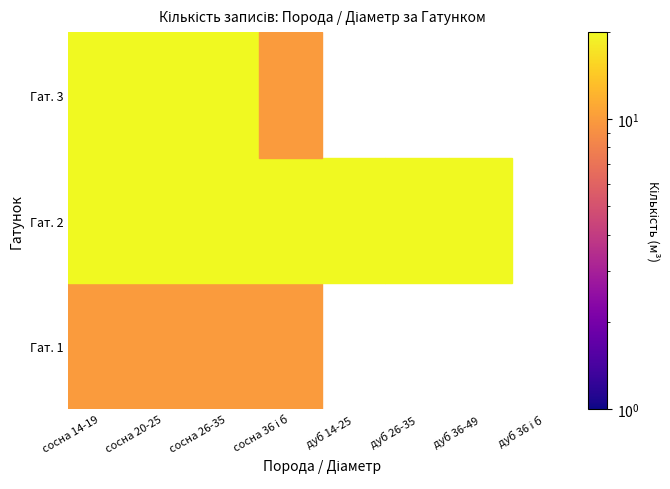

Is it true that Гат. 1 equals 10 at Гат. 2?

True